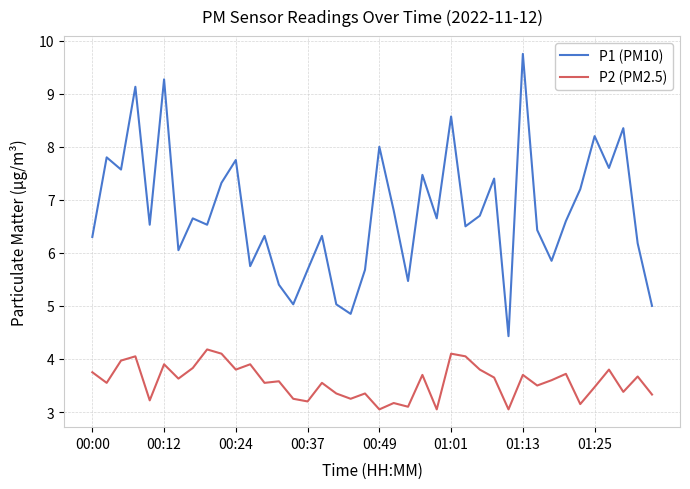

How many distinct data groups are displayed?

2